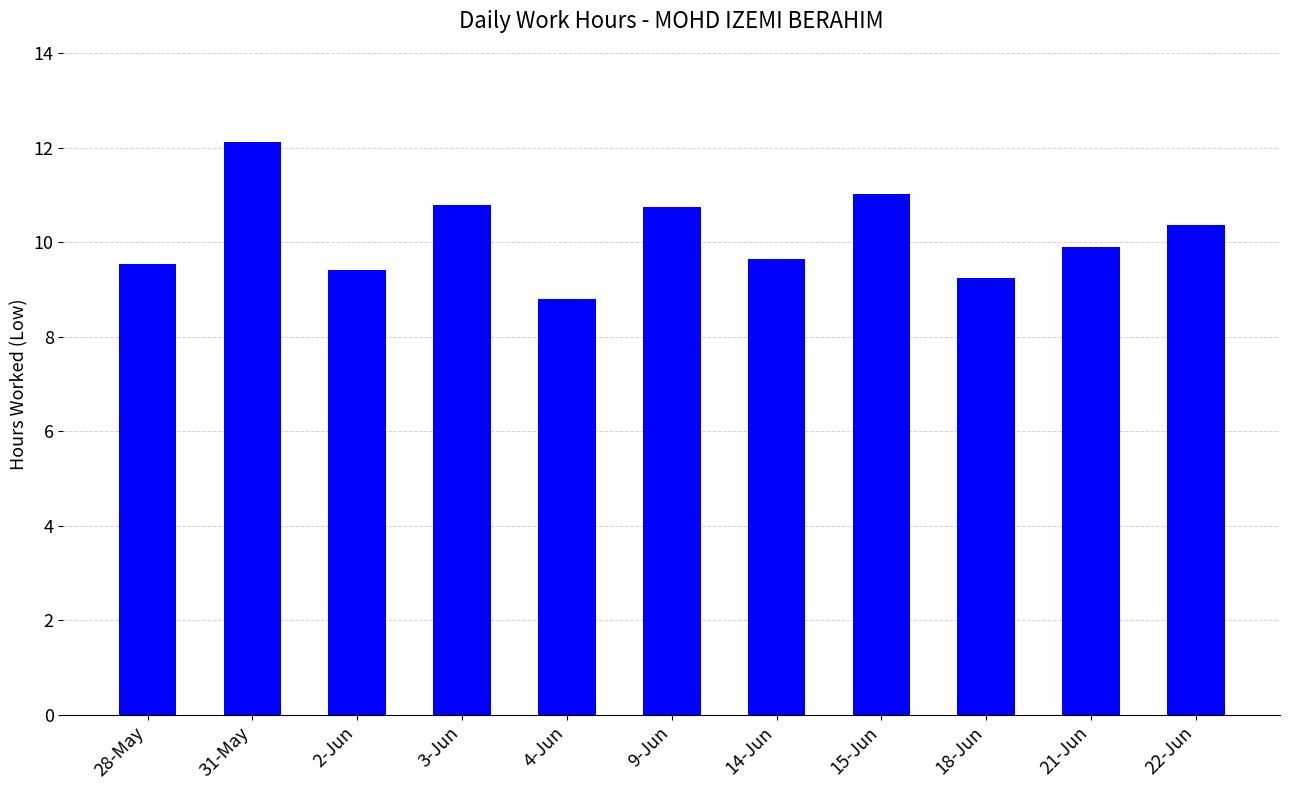

What is the maximum value shown in the chart?

12.1